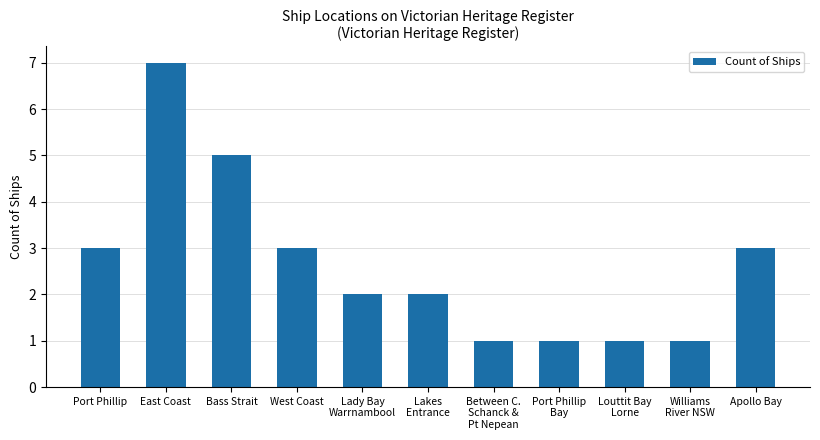

How many data points does each series have?

11